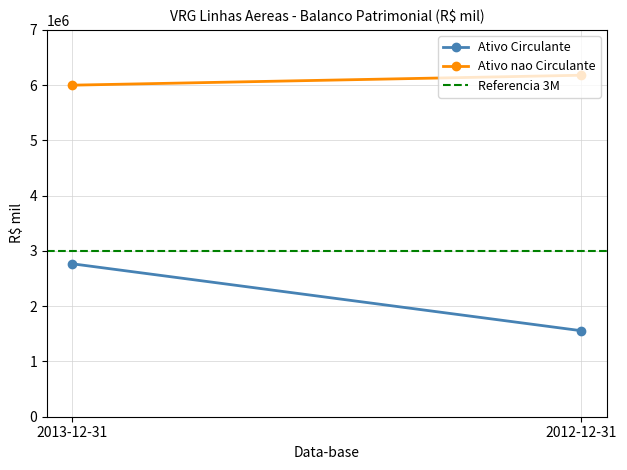

Where is Referencia 3M nearest to the value 3000000?

2013-12-31